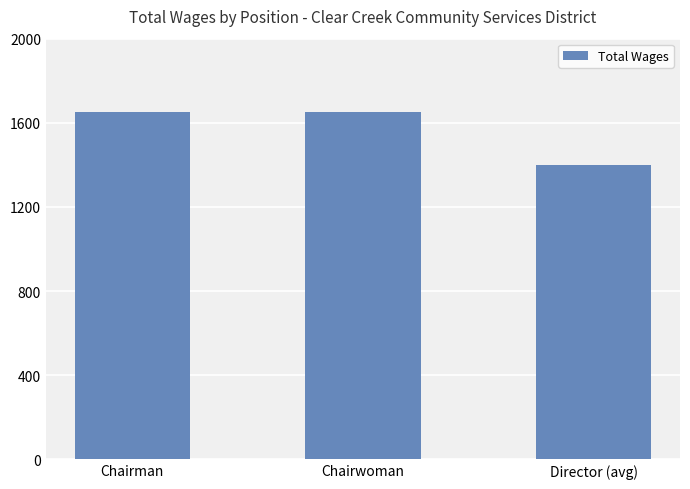

What is the label of the 1st bar from the right?

Director (avg)